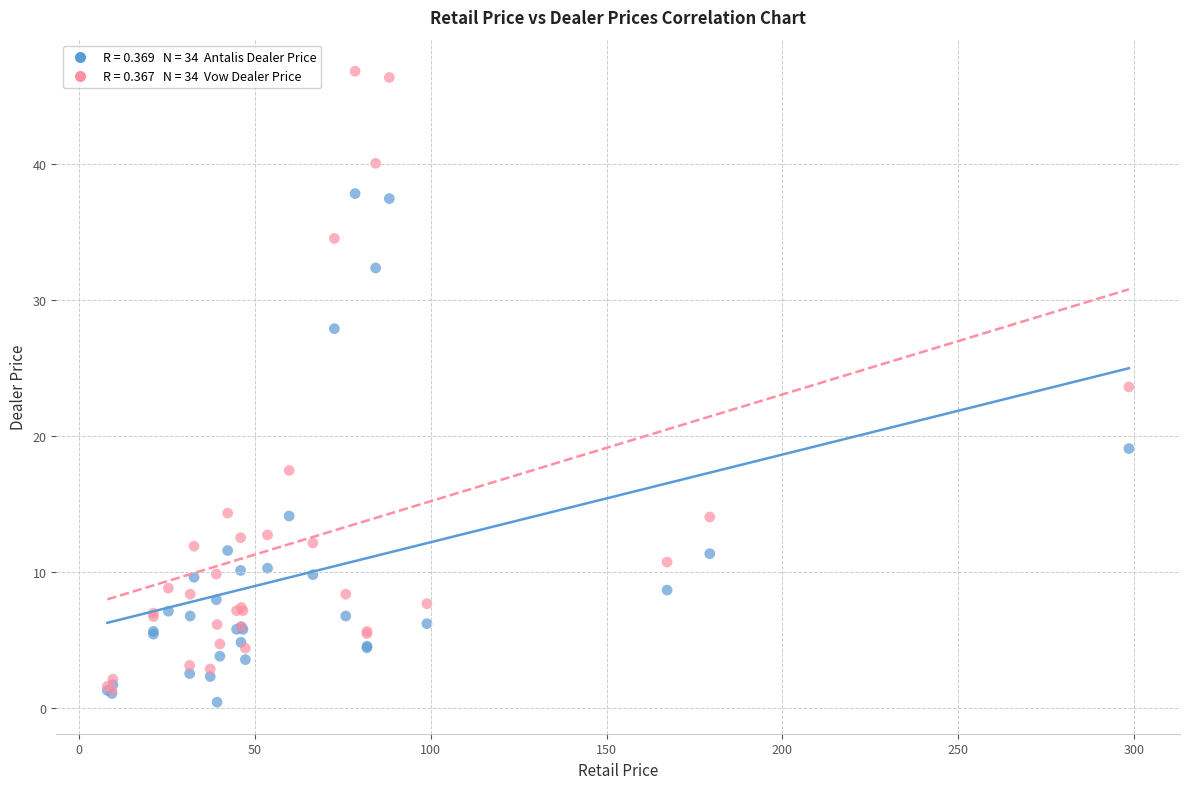

Across all series, what Y value is closest to 23?

23.6